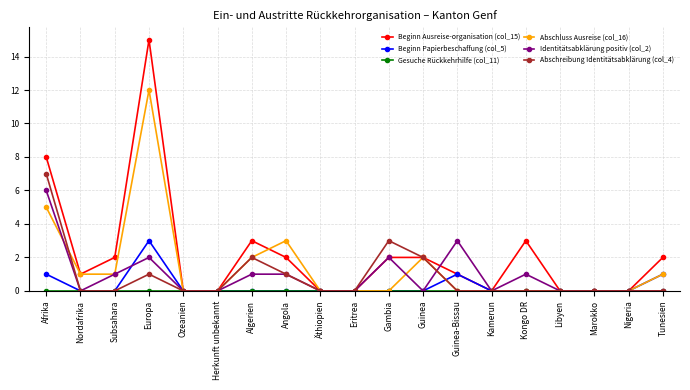

What is the maximum value for Abschluss Ausreise (col_16)?

12